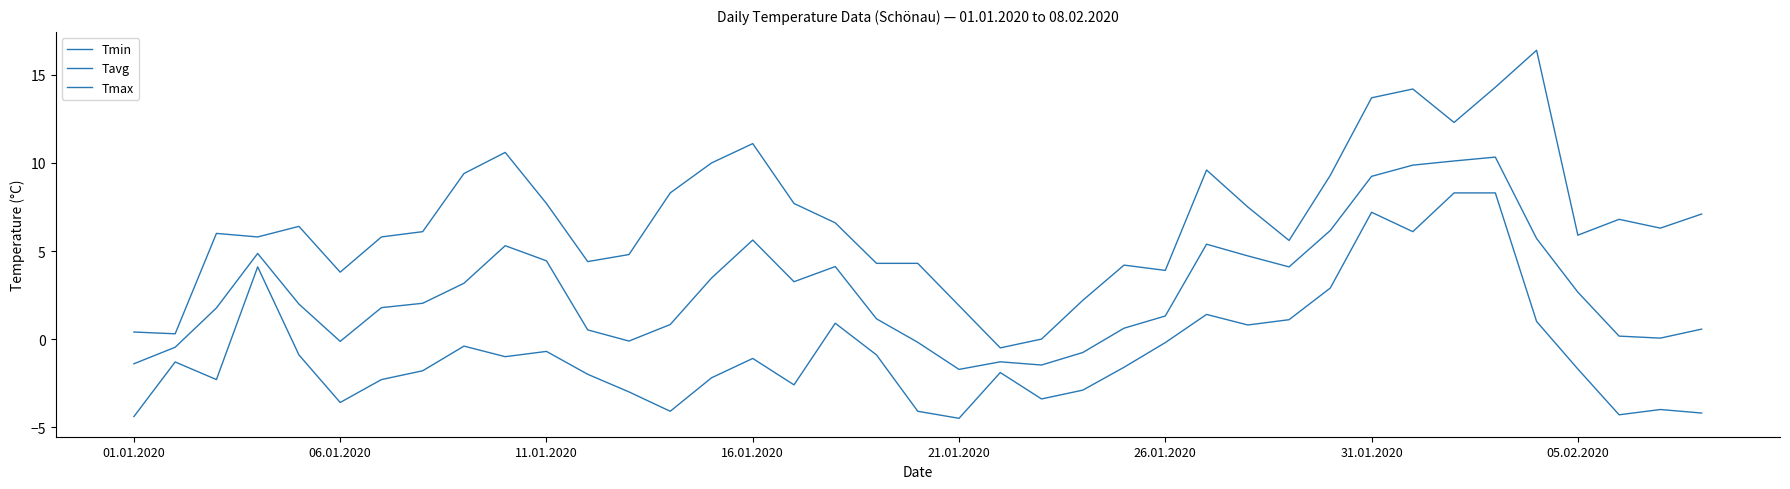

Which series has the largest total across all categories?

Tmax